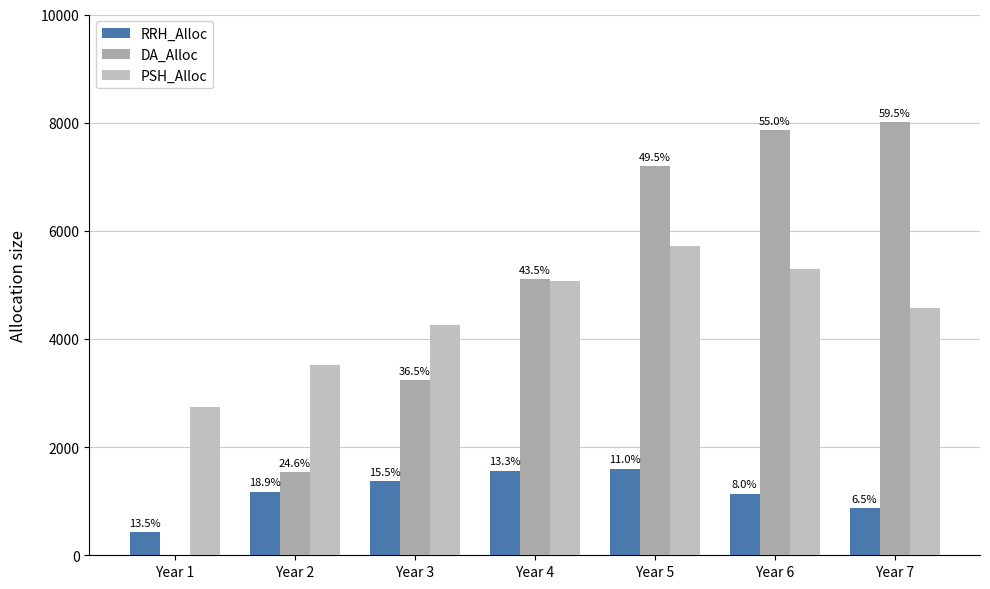

How many groups of bars are there?

7